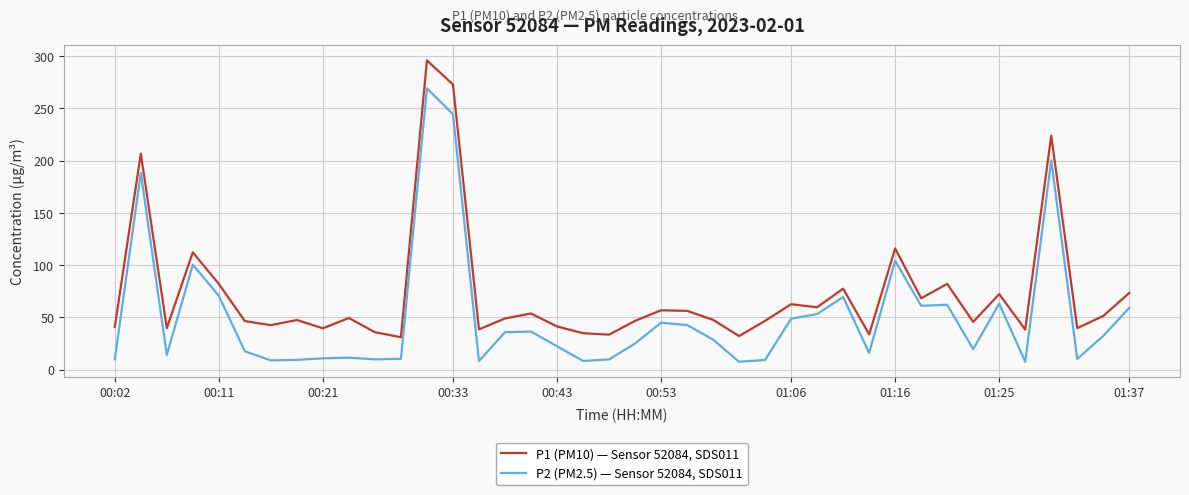

True or false: P1 (PM10) — Sensor 52084, SDS011 and P2 (PM2.5) — Sensor 52084, SDS011 intersect in this chart.

False